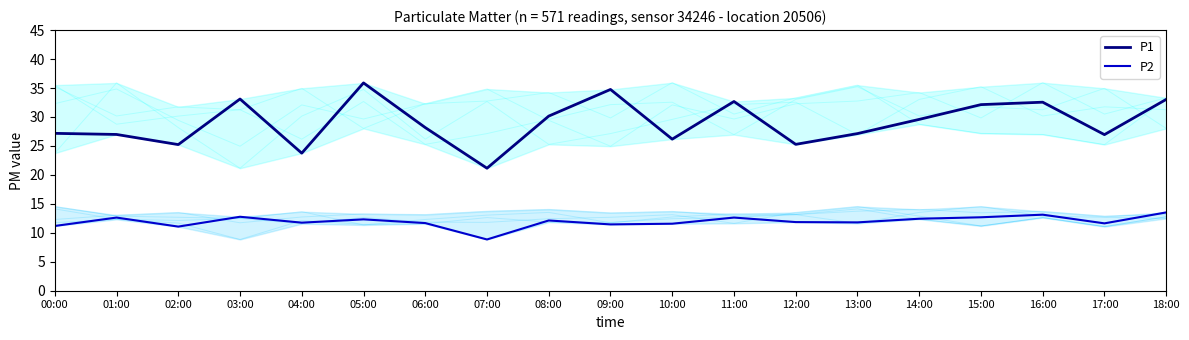

Between 03:00 and 18:00, which is larger?

03:00